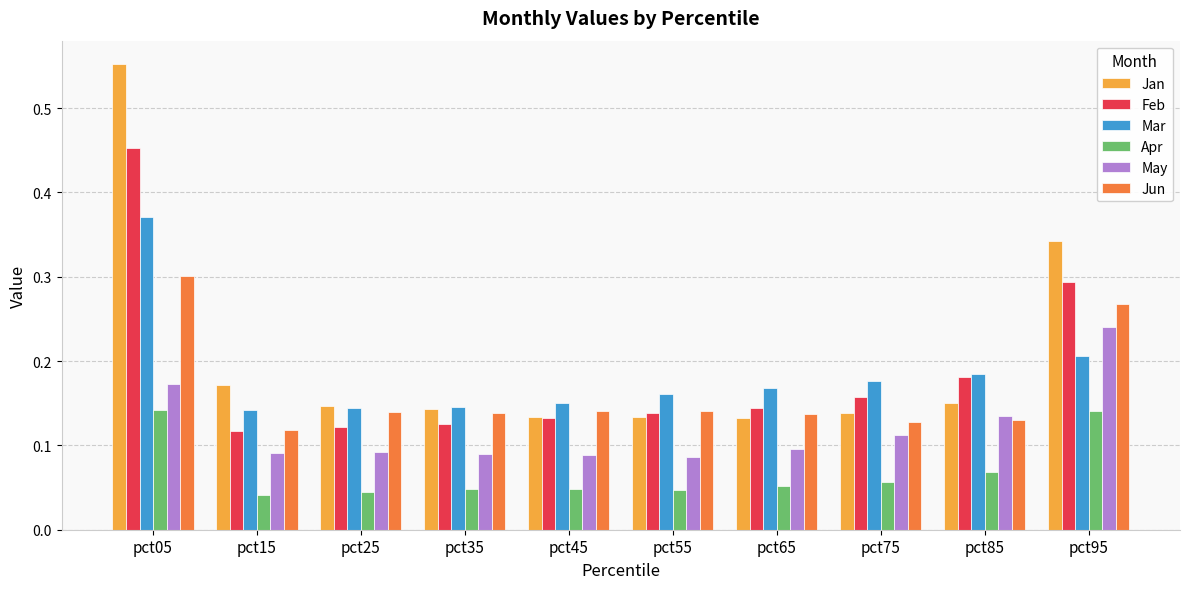

Which series has the widest spread of values?

Jan